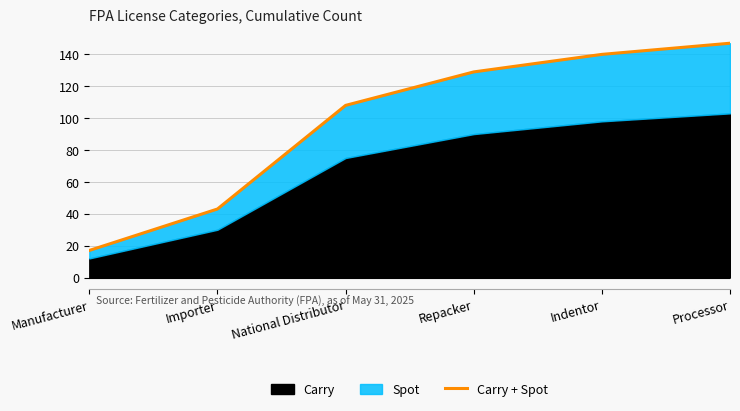

Between Indentor and Importer, which is larger?

Indentor